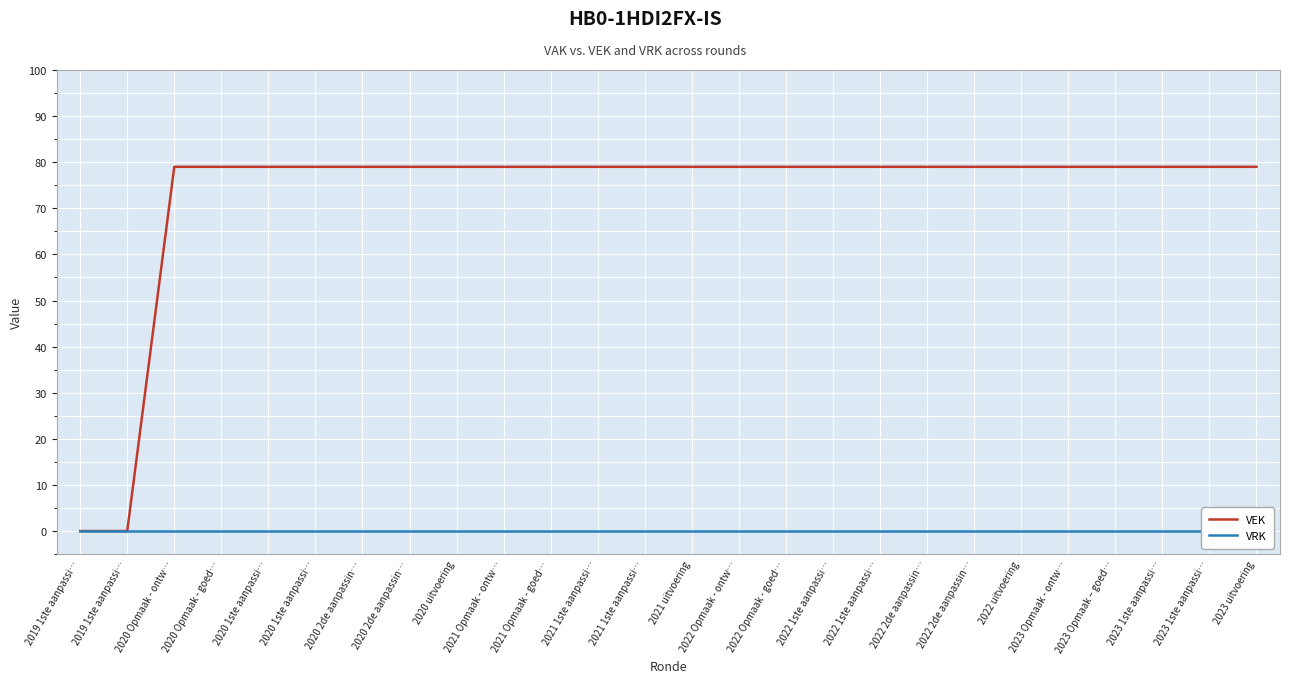

Rank the series at 2022 Opmaak - goed… from lowest to highest value.

VRK, VEK